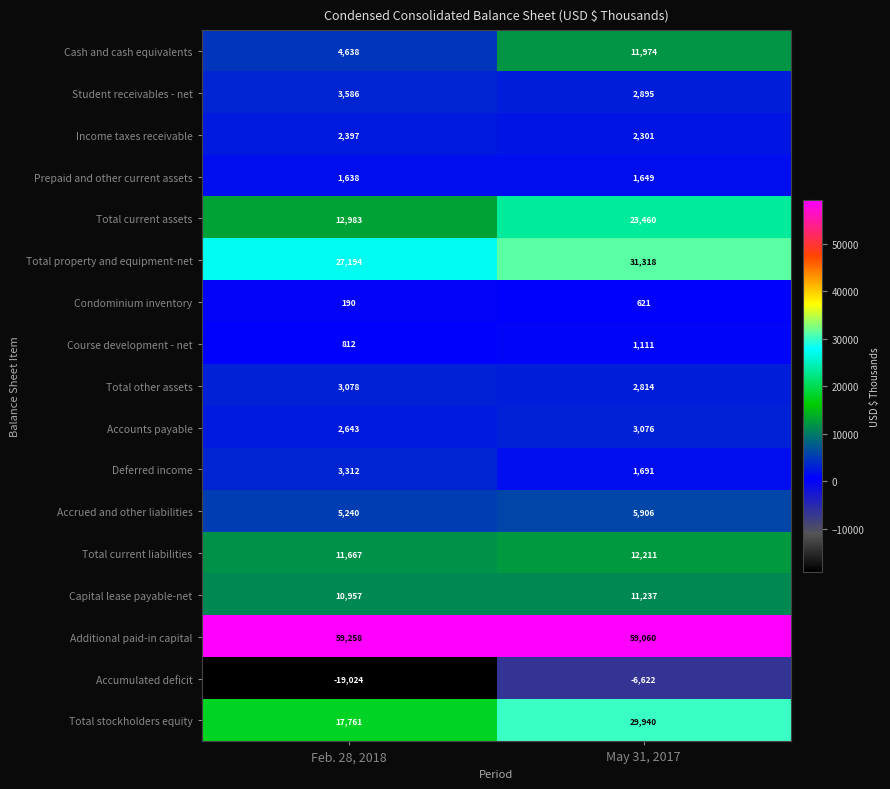

How many distinct data groups are displayed?

17